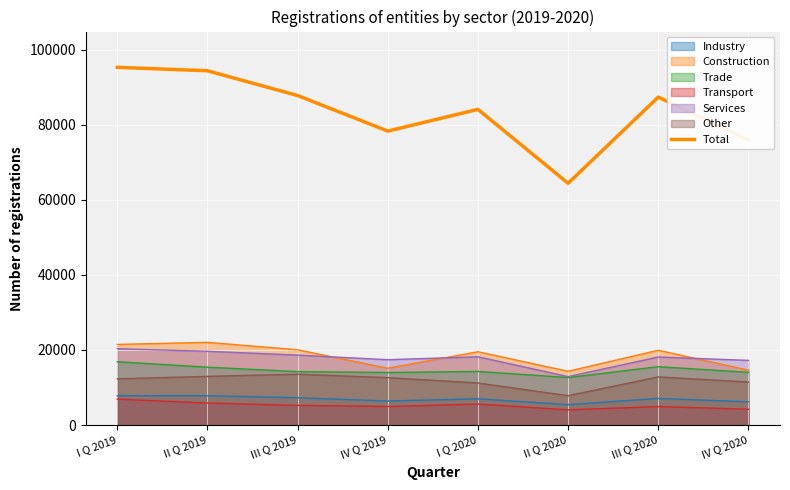

List the labels in order of value, smallest first.

II Q 2020, IV Q 2020, IV Q 2019, I Q 2020, III Q 2020, III Q 2019, II Q 2019, I Q 2019